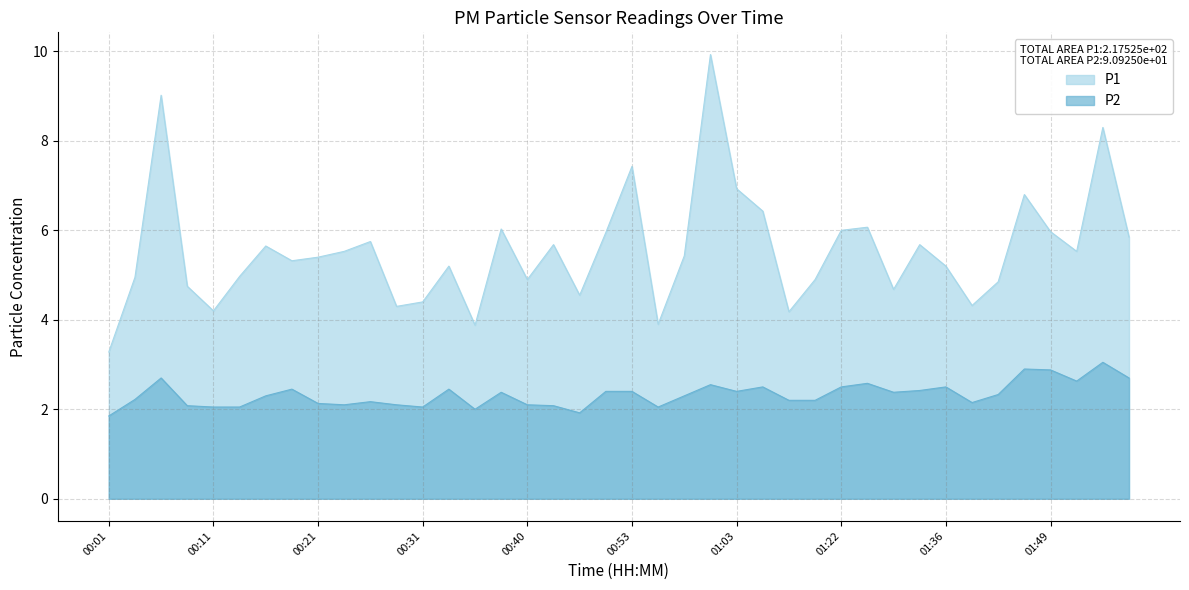

At how many categories does at least one series exceed 5?

24